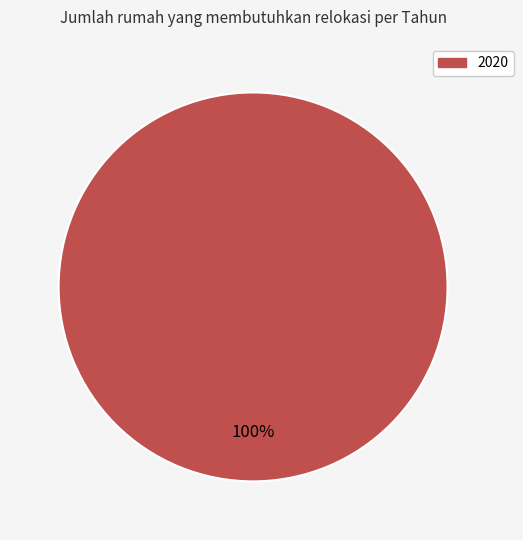

Which category accounts for the majority?

2020